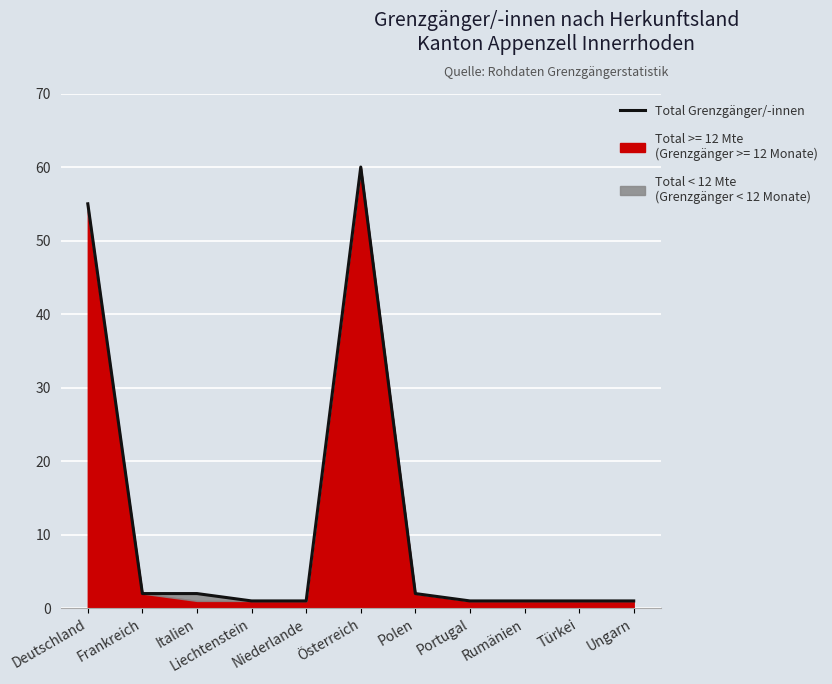

The chart shows a value of 2 at Polen. True or false?

True